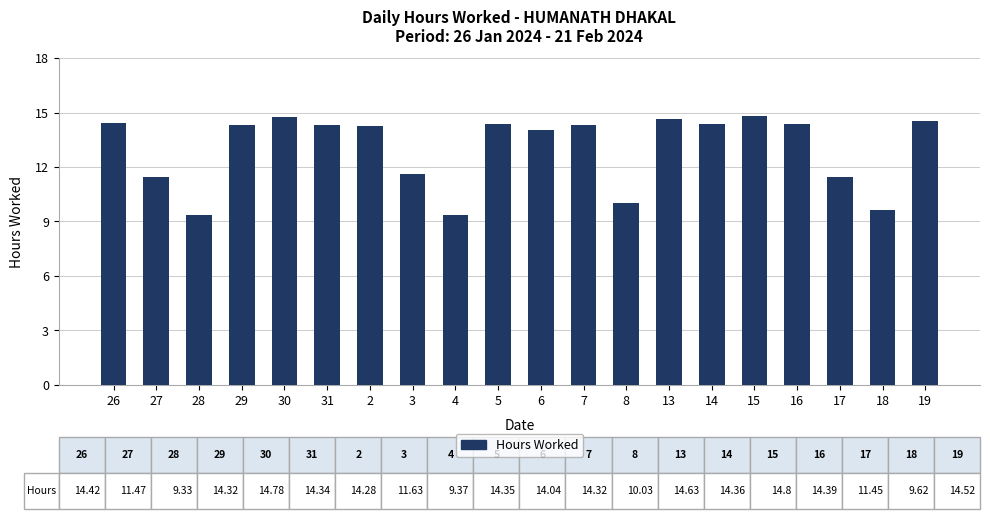

Is it true that the value at 19 is 14.5?

True